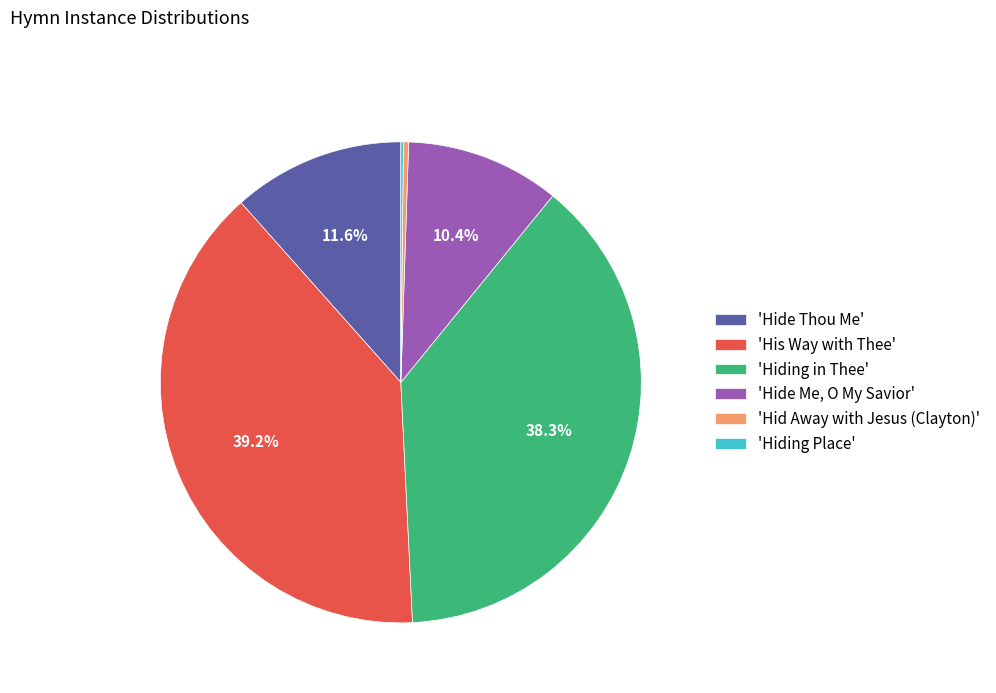

Does any single category account for the majority?

No